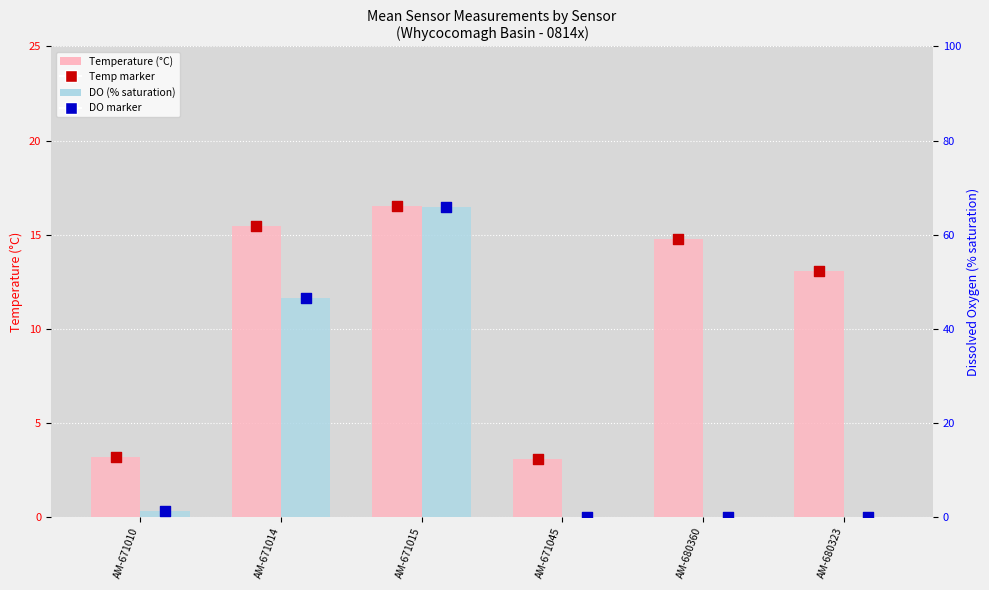

Which series contains the highest Y value?

DO (% sat)